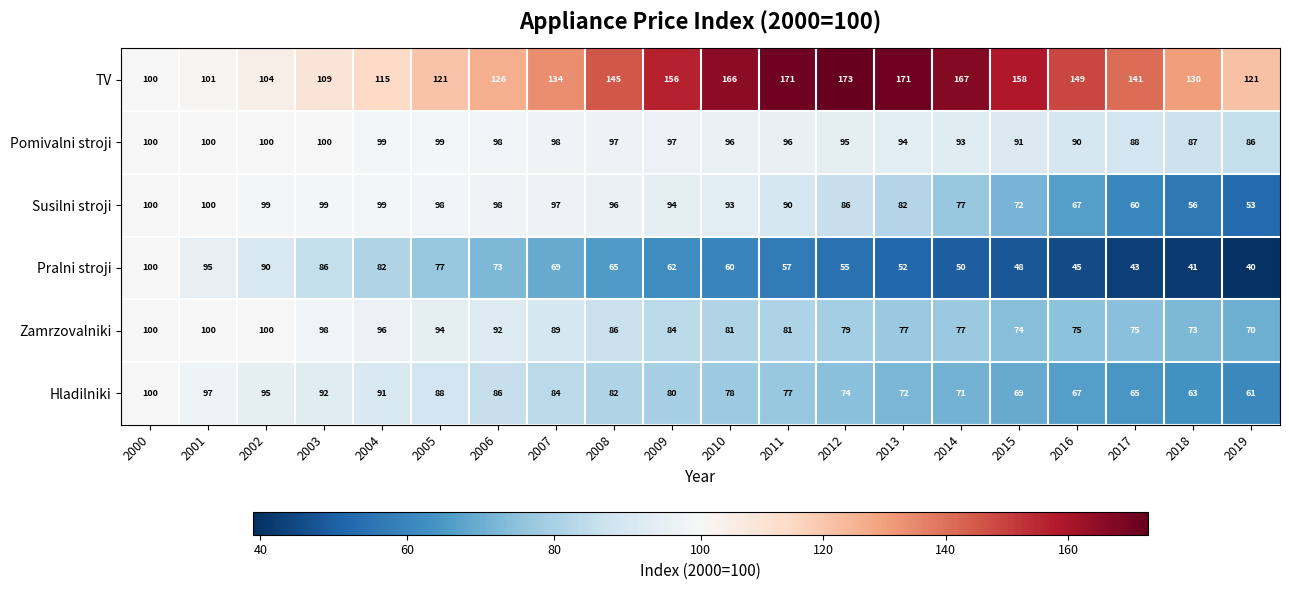

What is the spread (max minus min) of values at 2002?

14